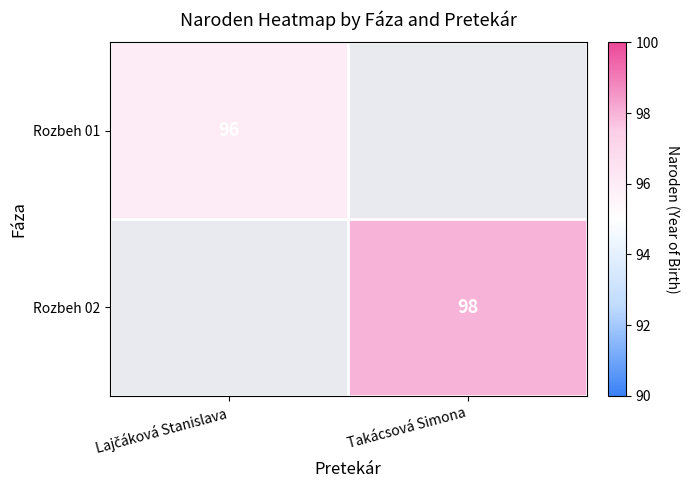

The Rozbeh 02 series shows 37 at Takácsová Simona. True or false?

False